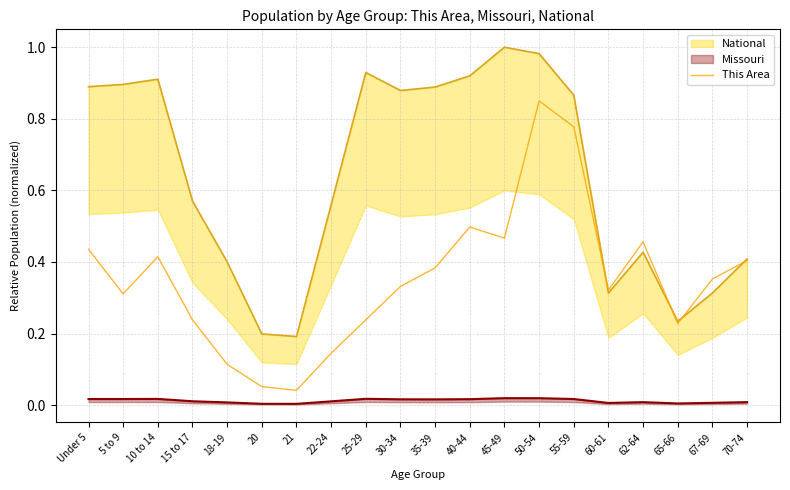

What is the average value?

0.4